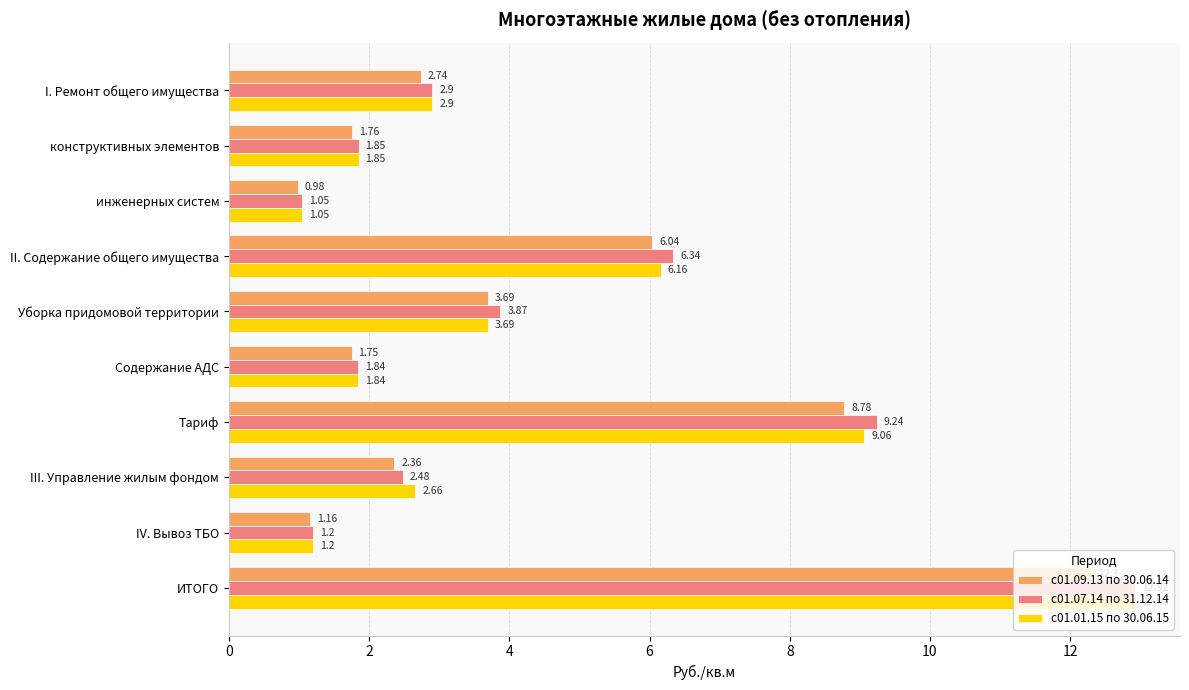

At which label does с01.01.15 по 30.06.15 reach its peak?

ИТОГО